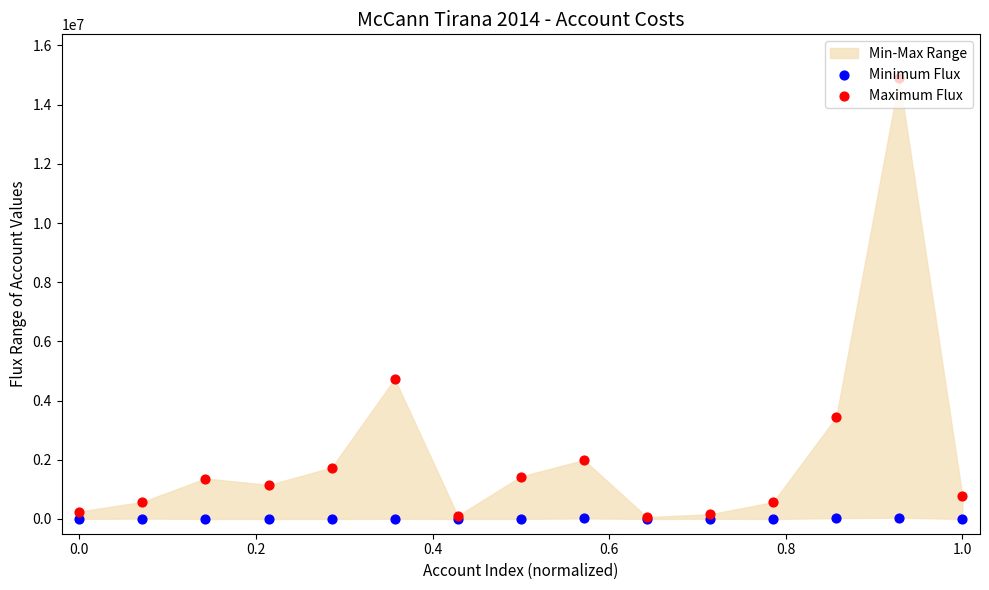

Is the value of Maximum Flux at 0.2 greater than the value of Minimum Flux at 0.8?

Yes